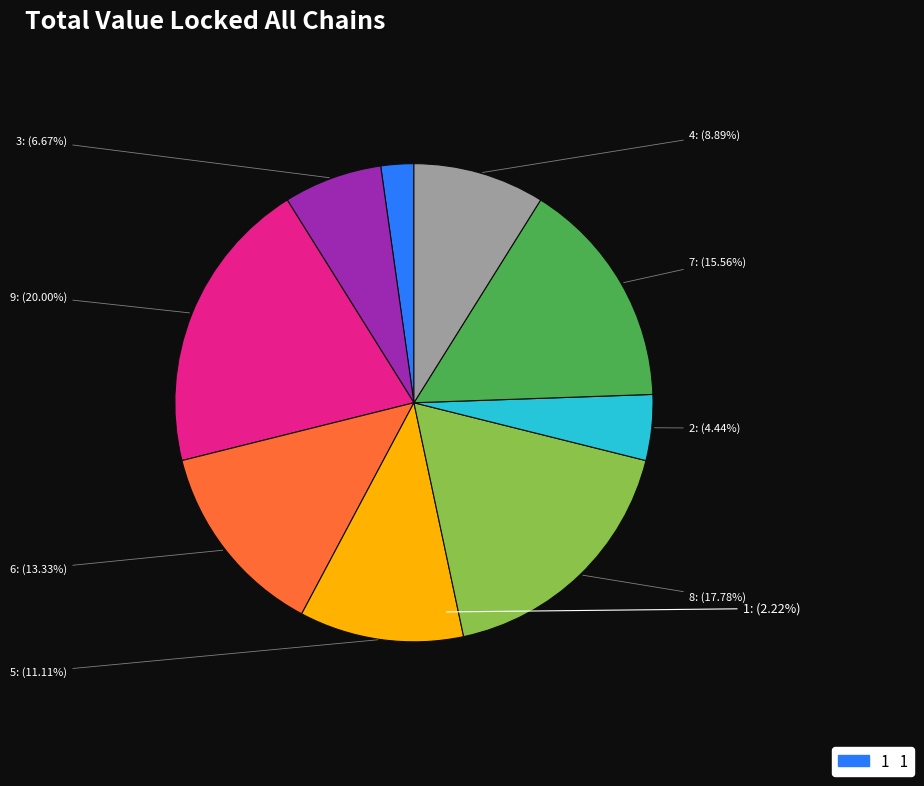

To the nearest percent, what is the average slice percentage?

11%